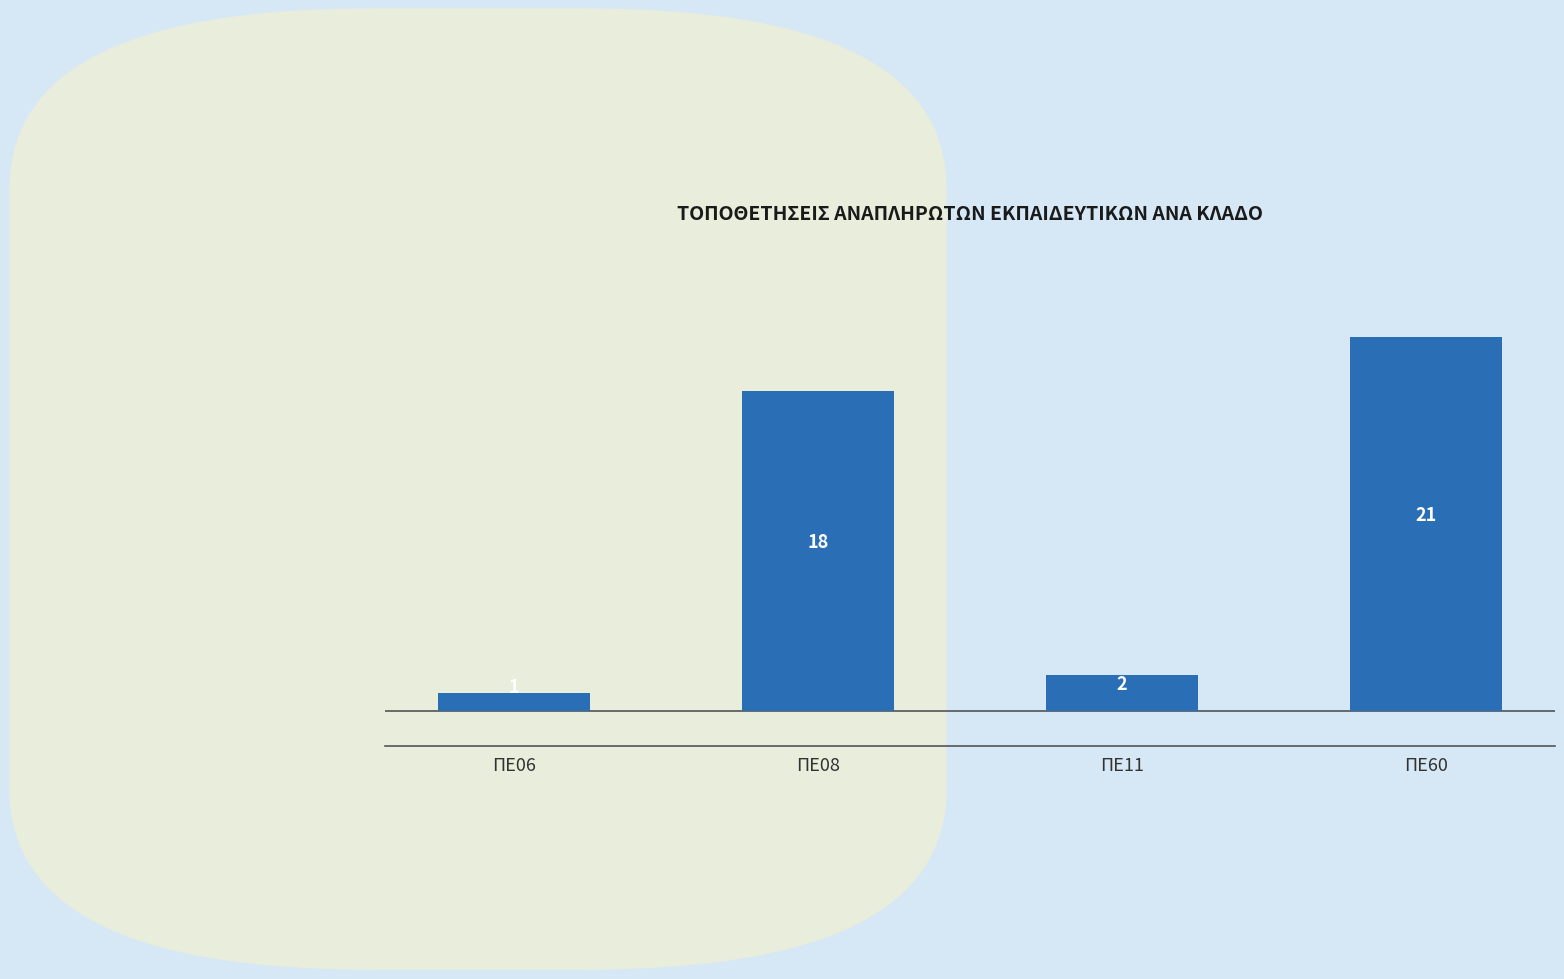

Does the chart contain any negative values?

No